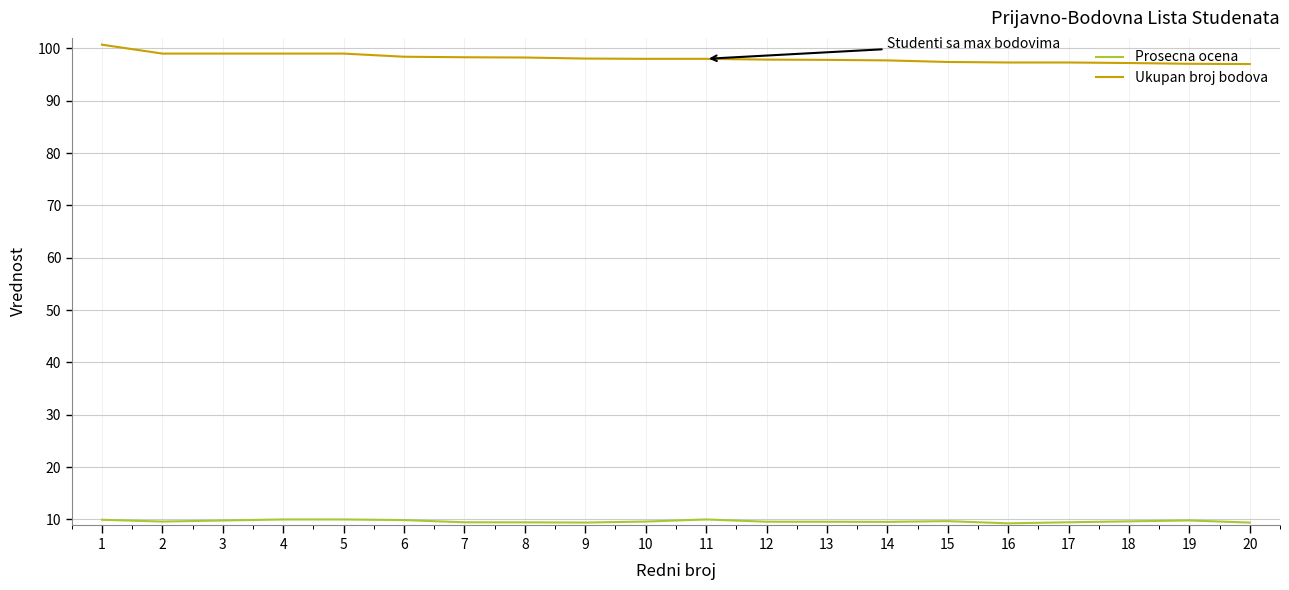

True or false: Ukupan broj bodova and Prosecna ocena intersect in this chart.

False